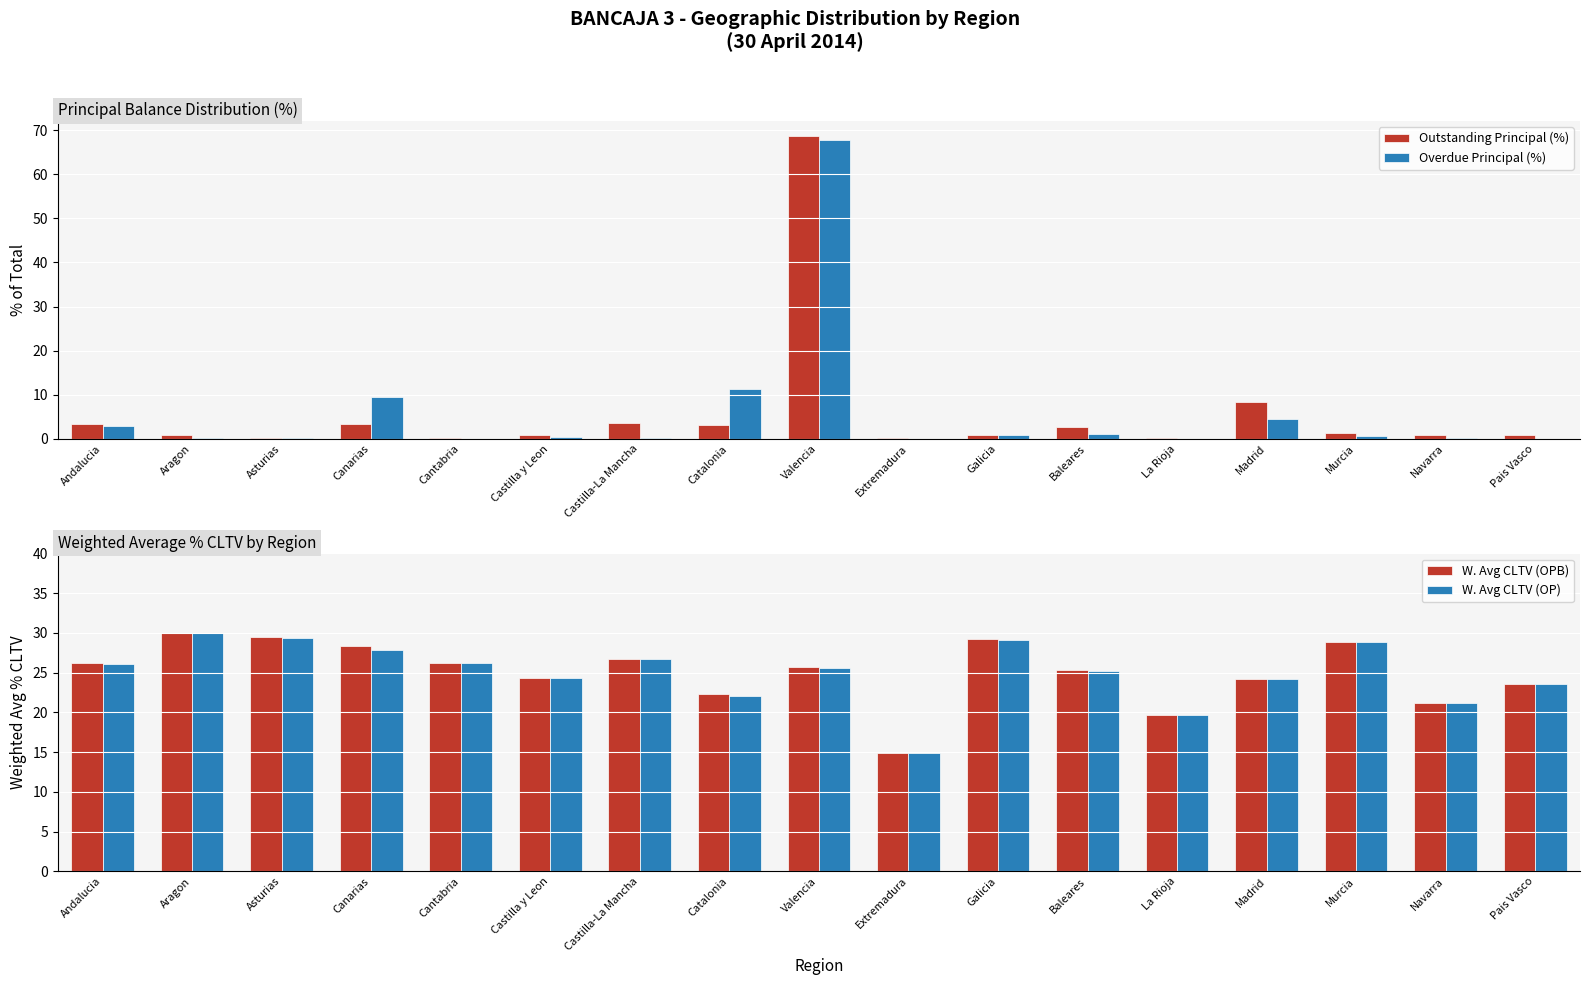

Which series changed the most between Aragon and Murcia?

W. Avg CLTV (OPB)